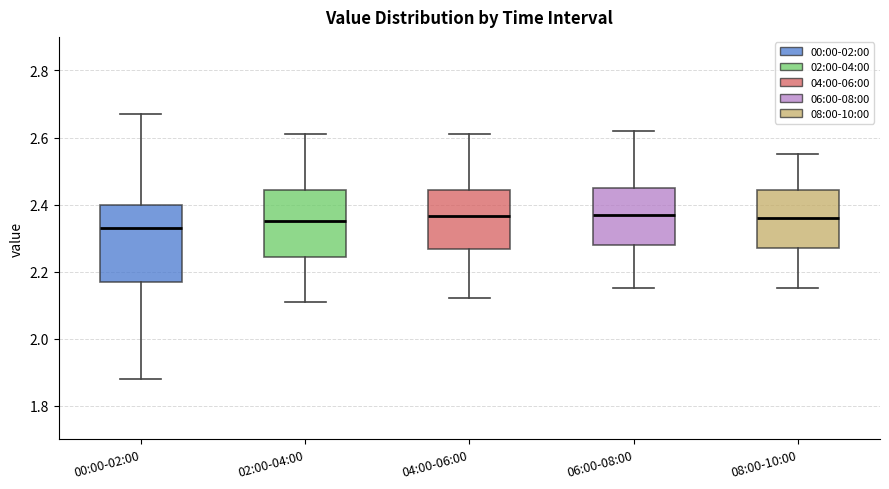

Reading left to right, read every box against the y-axis: the position of its median line, the range the box covers, and the ends of its whiskers. The values are not printed on the chart, so give them approximately, as read against the axis.

00:00-02:00: median 2.34, box 2.18 to 2.40, whiskers 1.88 to 2.68
02:00-04:00: median 2.36, box 2.24 to 2.44, whiskers 2.12 to 2.62
04:00-06:00: median 2.36, box 2.26 to 2.44, whiskers 2.12 to 2.62
06:00-08:00: median 2.38, box 2.28 to 2.46, whiskers 2.16 to 2.62
08:00-10:00: median 2.36, box 2.28 to 2.44, whiskers 2.16 to 2.56